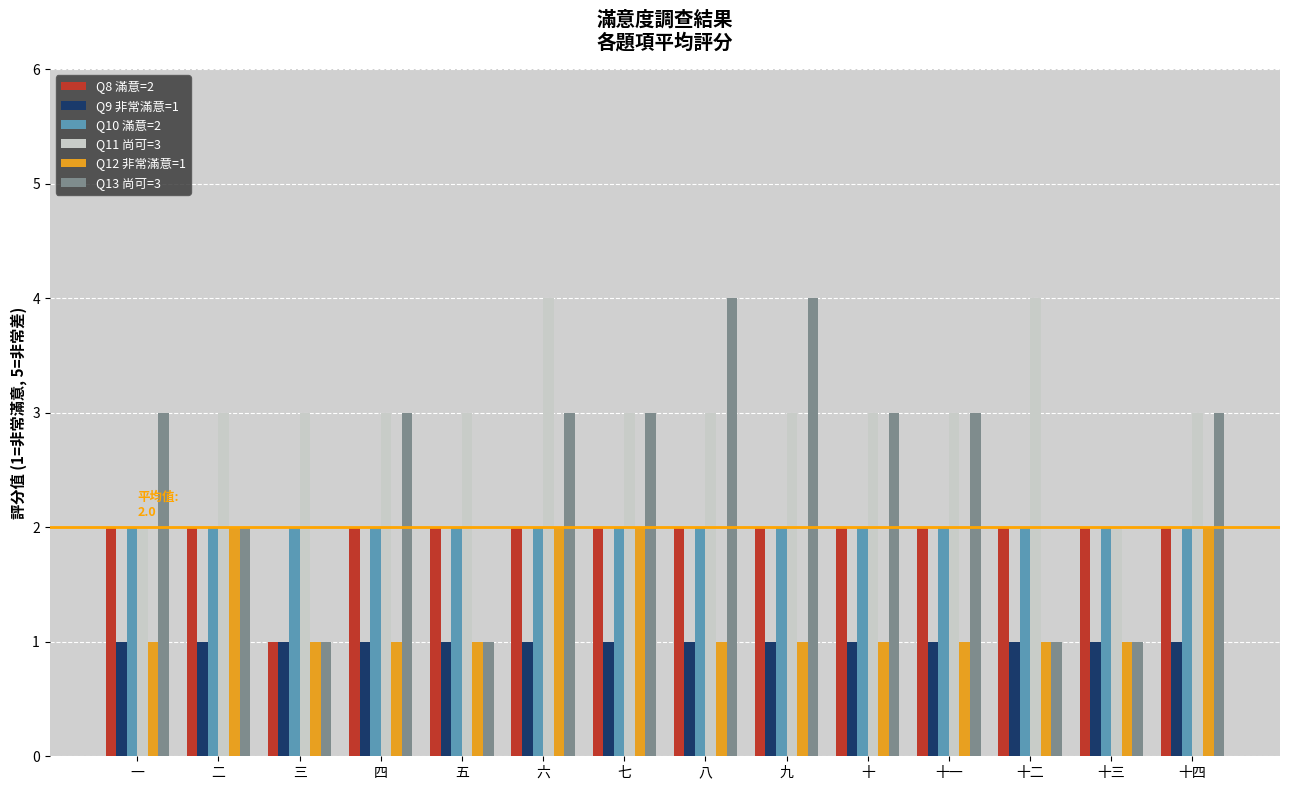

What is the spread (max minus min) of values at 十二?

3